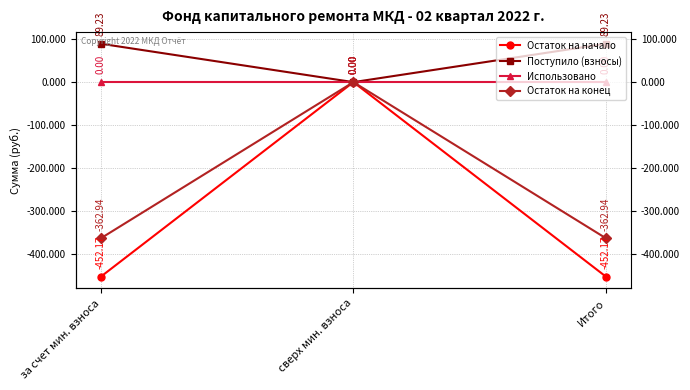

Which category has the highest value in the Остаток на начало series?

сверх мин. взноса